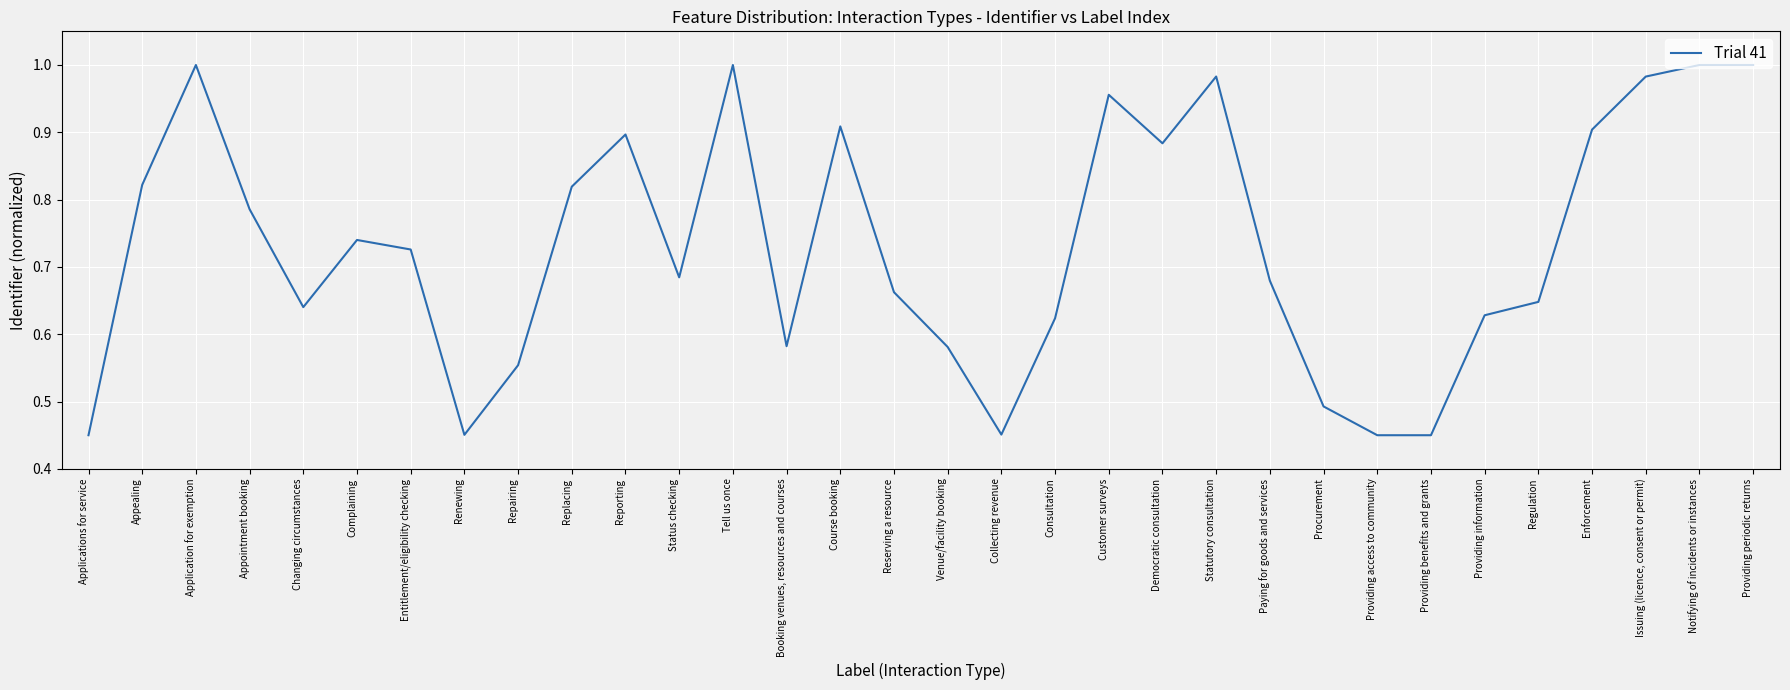

Where is the first local maximum?

Application for exemption